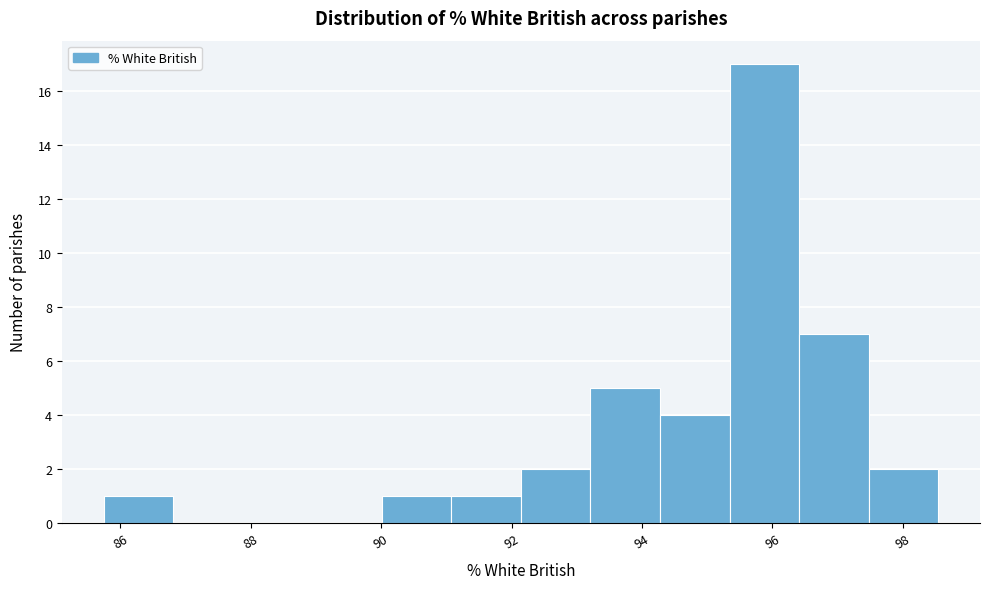

Reading left to right, list every bar in this chart as the range it spans on the x-axis followed by its height. Neither the bar edges nor the heights are printed on the chart, so give them approximately, as read against the axes.

85.8 to 86.8: 1
86.8 to 87.8: 0
87.8 to 89.0: 0
89.0 to 90.0: 0
90.0 to 91.0: 1
91.0 to 92.2: 1
92.2 to 93.2: 2
93.2 to 94.2: 5
94.2 to 95.4: 4
95.4 to 96.4: 17
96.4 to 97.4: 7
97.4 to 98.6: 2